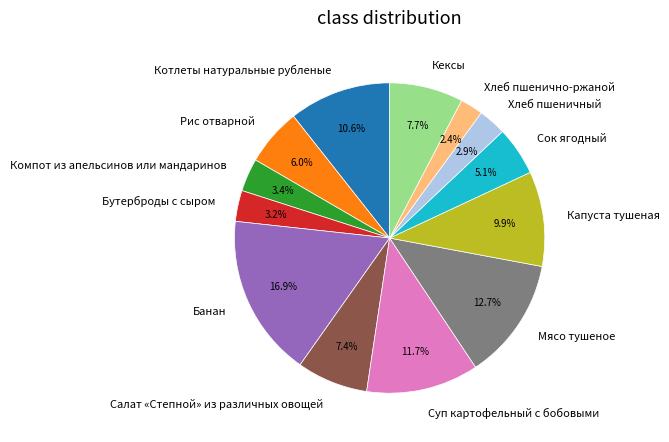

What is the largest slice in the pie chart?

Банан